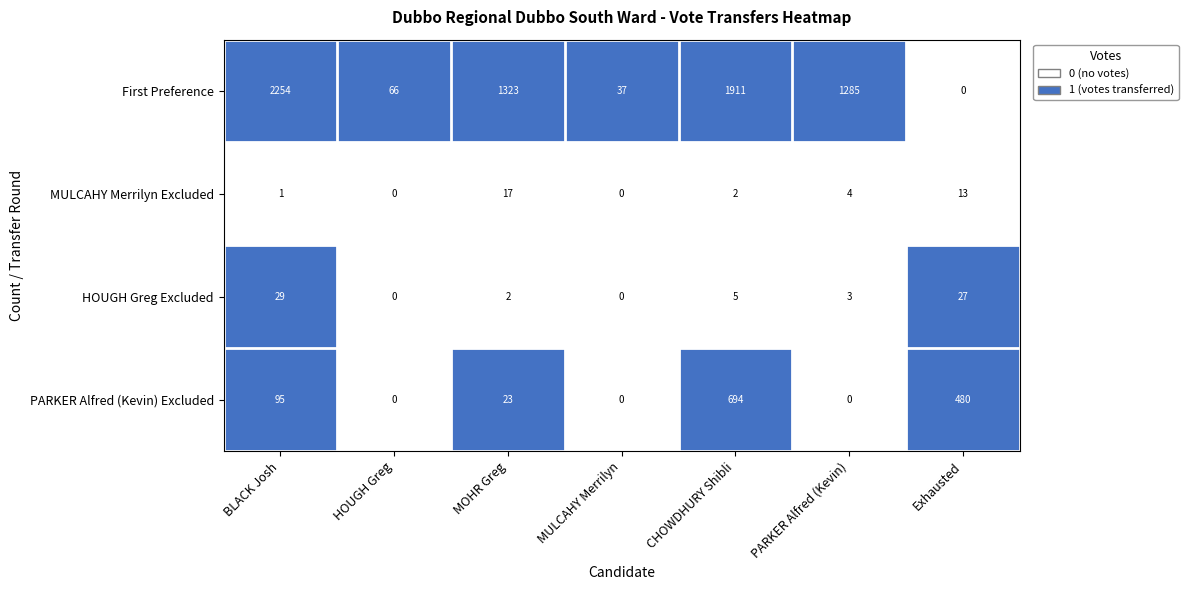

What is the average value of the MULCAHY Merrilyn Excluded series?

5